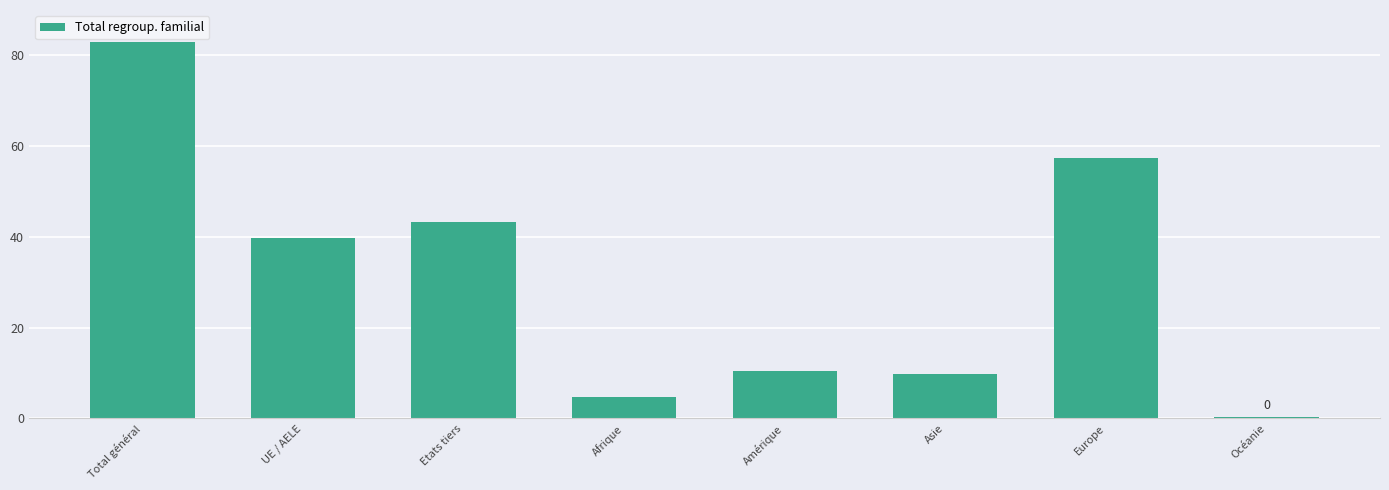

What is the minimum value shown in the chart?

0.4